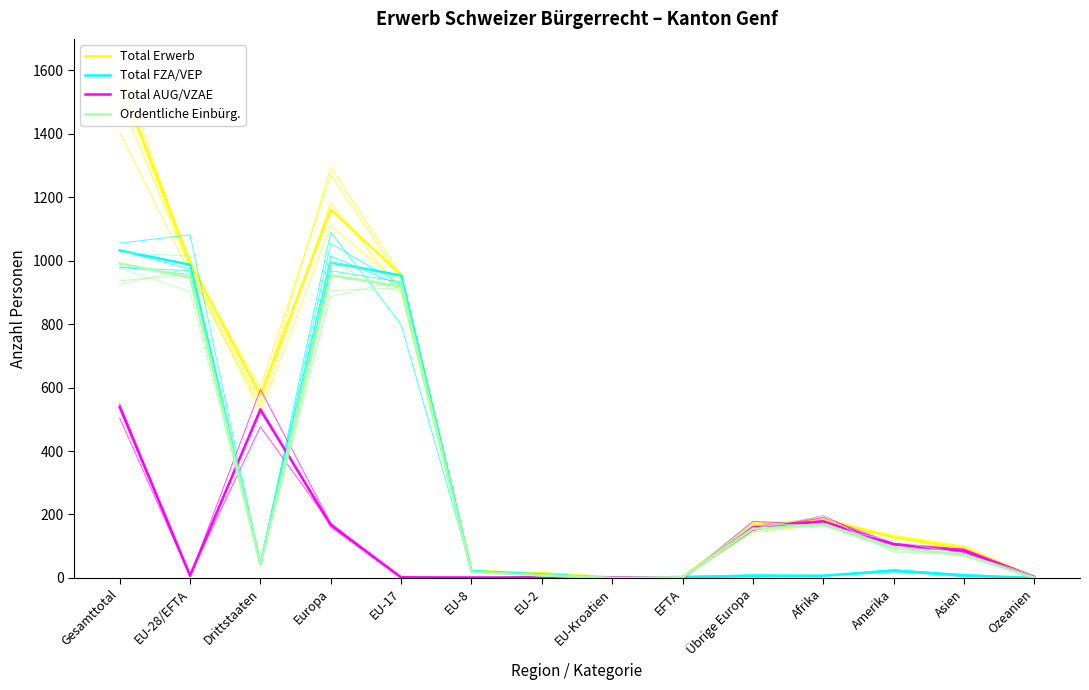

What is the sum of all Total FZA/VEP values?

4090